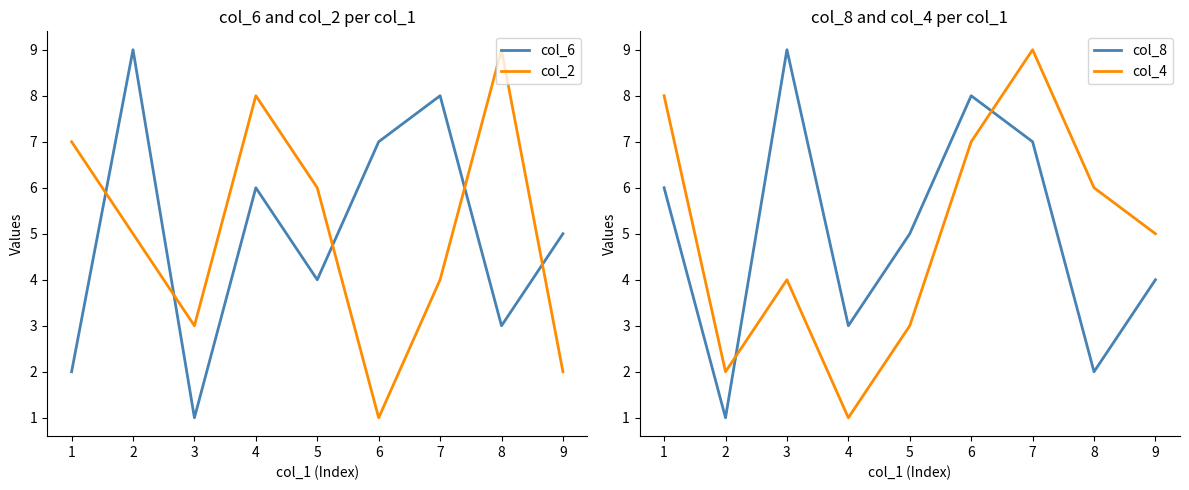

Reading left to right, extract all data points from this chart.

col_6: 2	9	1	6	4	7	8	3	5
col_2: 7	5	3	8	6	1	4	9	2
col_8: 6	1	9	3	5	8	7	2	4
col_4: 8	2	4	1	3	7	9	6	5